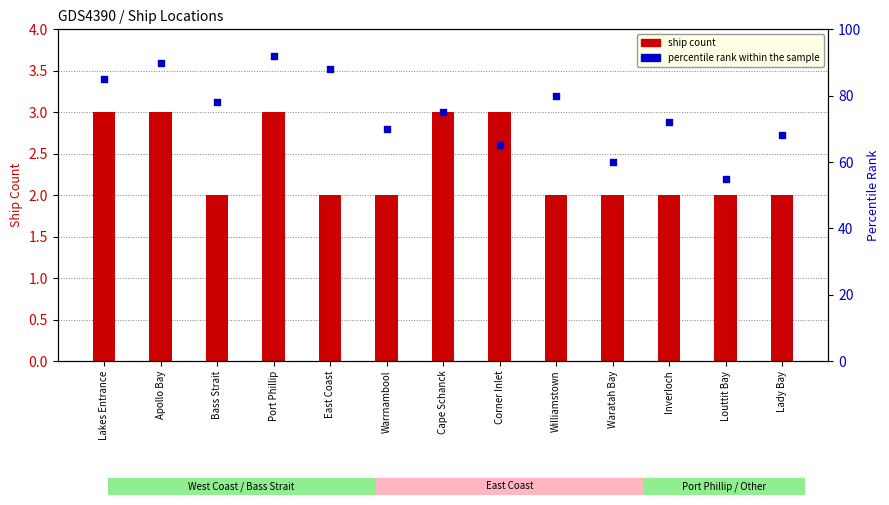

What are all the series names shown in the legend?

ship count, percentile rank within the sample